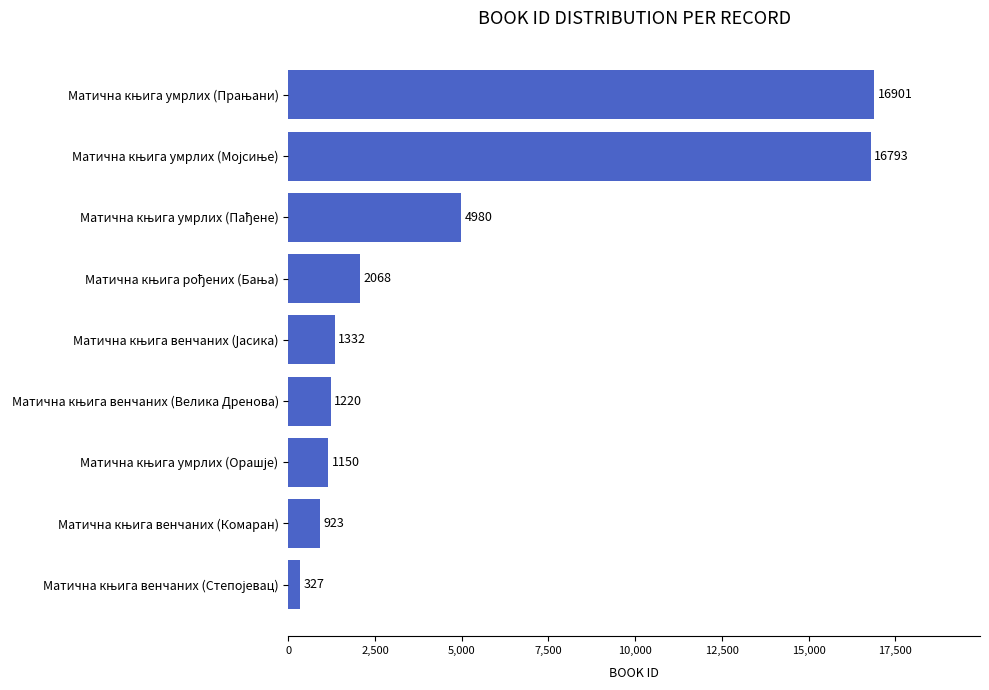

What is the average value?

5077